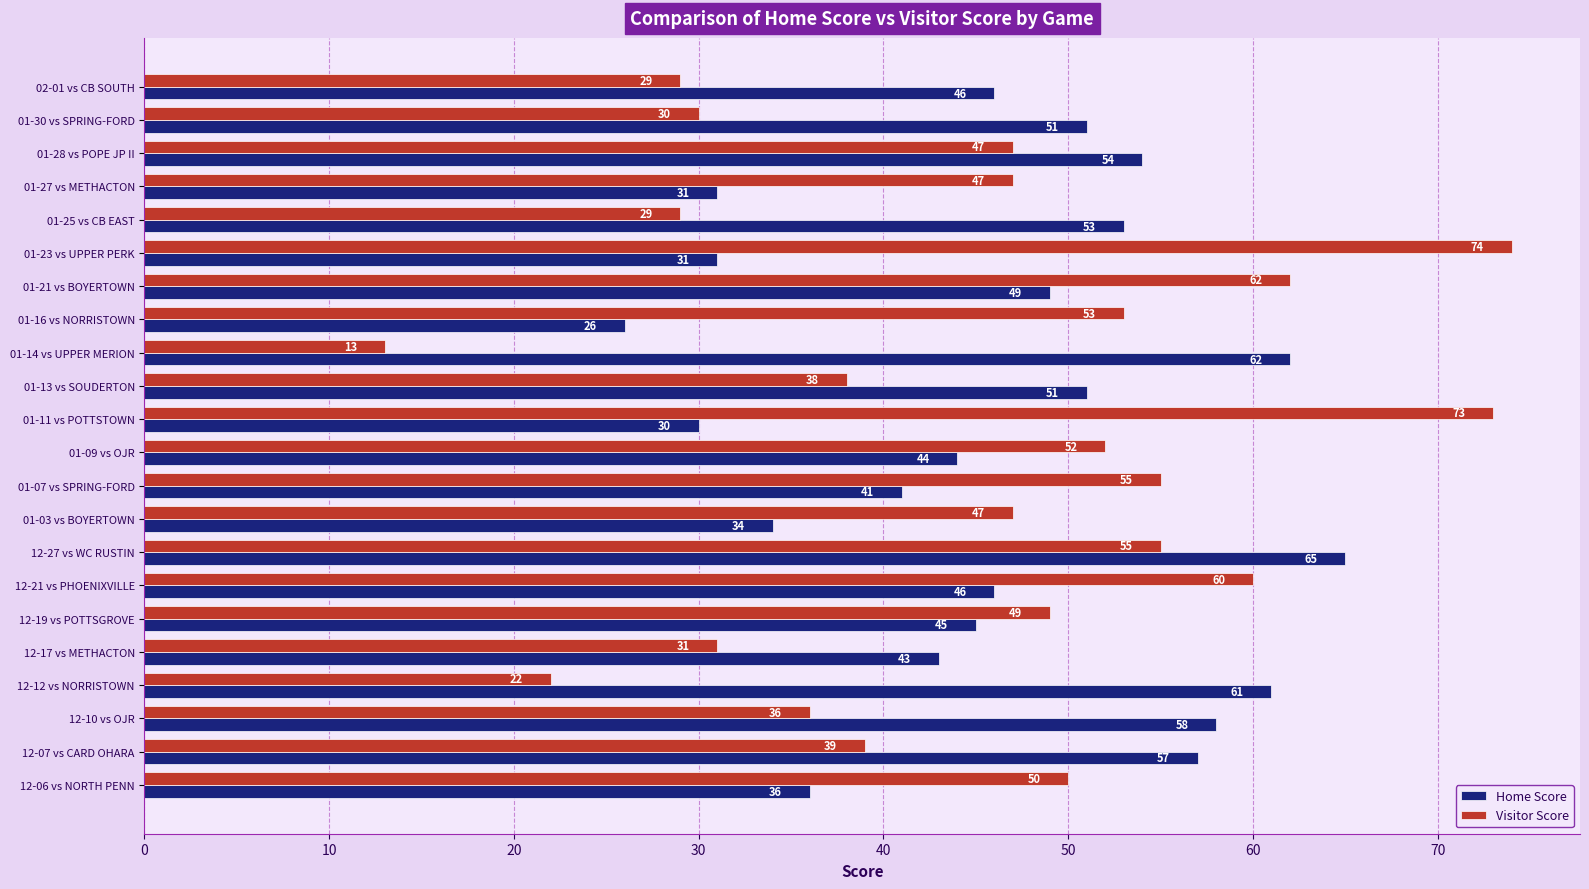

At which label is Home Score closest to 45?

12-19 vs POTTSGROVE